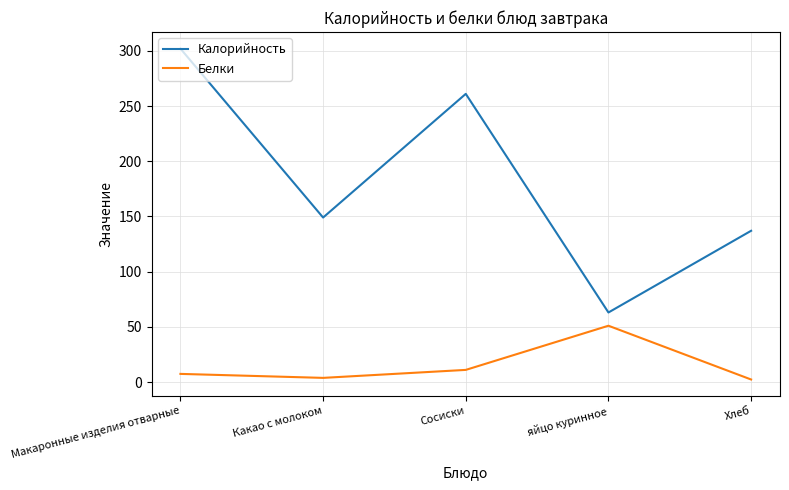

What is the sum of all Калорийность values?

912.0